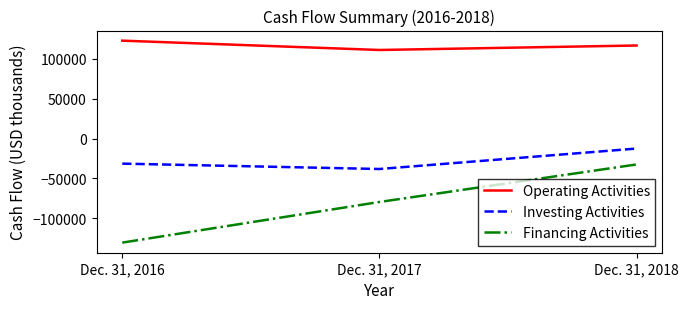

The Operating Activities series shows 111215 at Dec. 31, 2017. True or false?

True